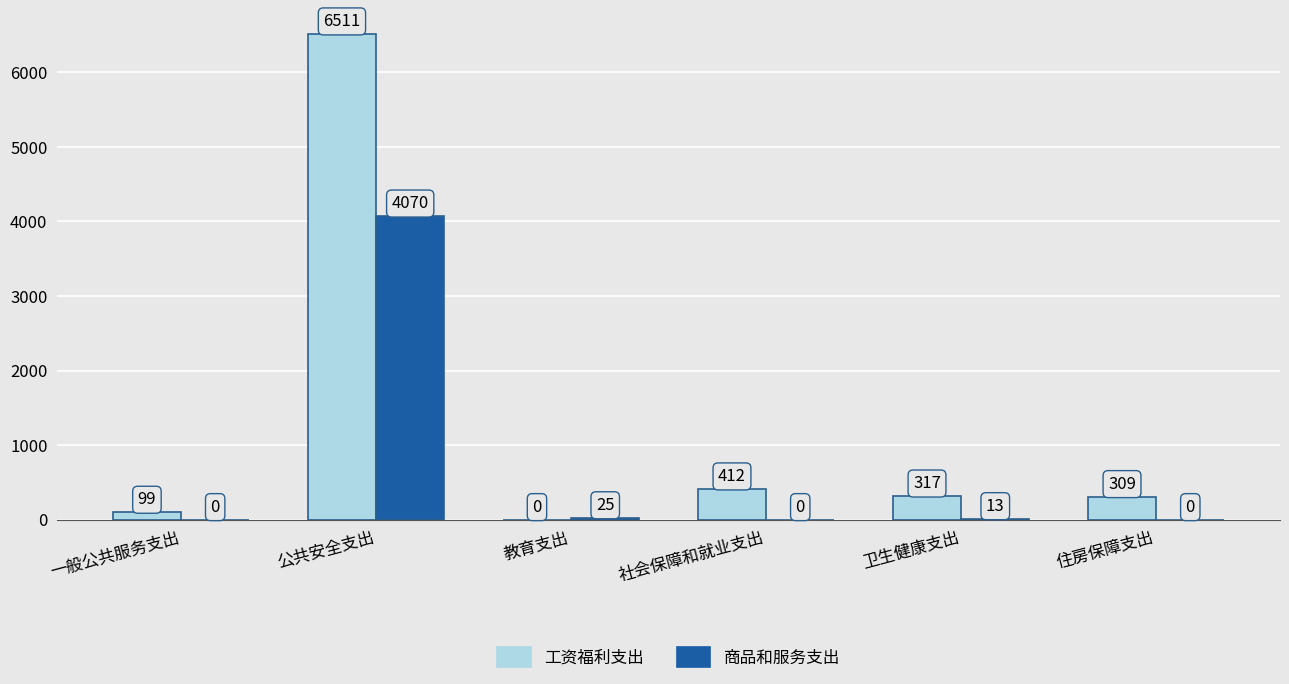

Where does the 商品和服务支出 series first go above 12?

公共安全支出